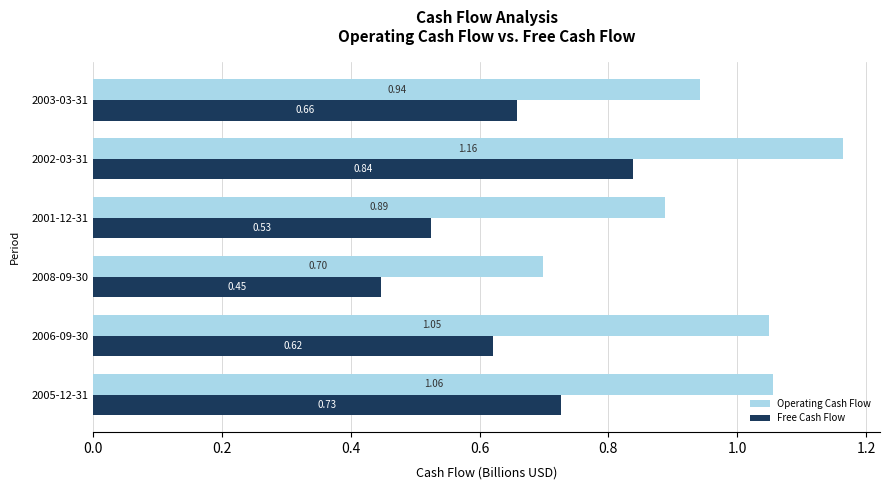

What is the average value of the Operating Cash Flow series?

1.0